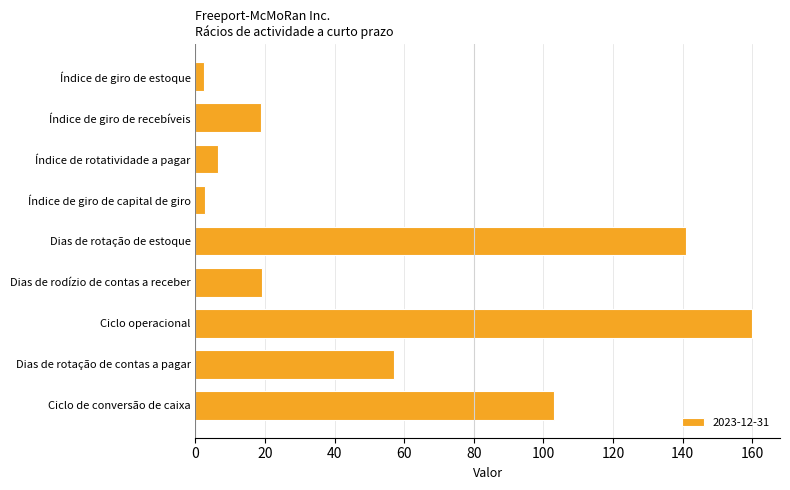

The value at Dias de rodízio de contas a receber is 32.9. True or false?

False